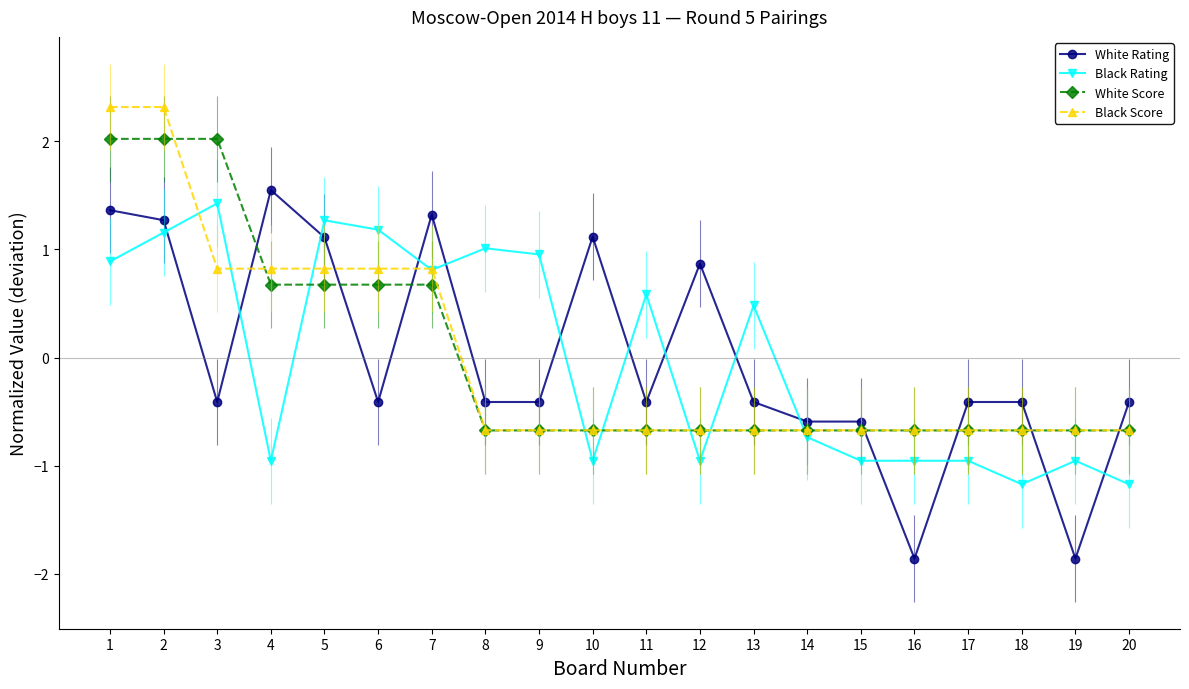

Reading left to right, list all the values displayed in this chart.

White Rating: 1.4	1.3	-0.4	1.5	1.1	-0.4	1.3	-0.4	-0.4	1.1	-0.4	0.9	-0.4	-0.6	-0.6	-1.9	-0.4	-0.4	-1.9	-0.4
Black Rating: 0.9	1.2	1.4	-1.0	1.3	1.2	0.8	1.0	1.0	-1.0	0.6	-1.0	0.5	-0.7	-1.0	-1.0	-1.0	-1.2	-1.0	-1.2
White Score: 2.0	2.0	2.0	0.7	0.7	0.7	0.7	-0.7	-0.7	-0.7	-0.7	-0.7	-0.7	-0.7	-0.7	-0.7	-0.7	-0.7	-0.7	-0.7
Black Score: 2.3	2.3	0.8	0.8	0.8	0.8	0.8	-0.7	-0.7	-0.7	-0.7	-0.7	-0.7	-0.7	-0.7	-0.7	-0.7	-0.7	-0.7	-0.7